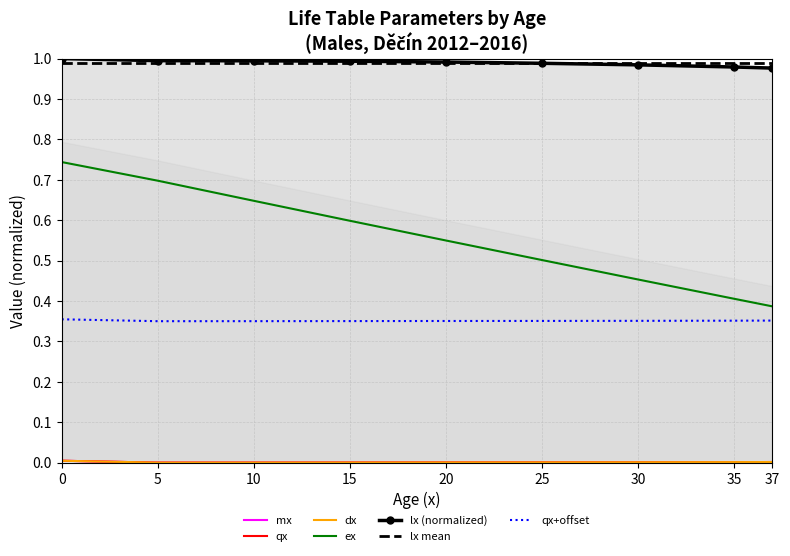

What is the sum of all ex values?

5.0